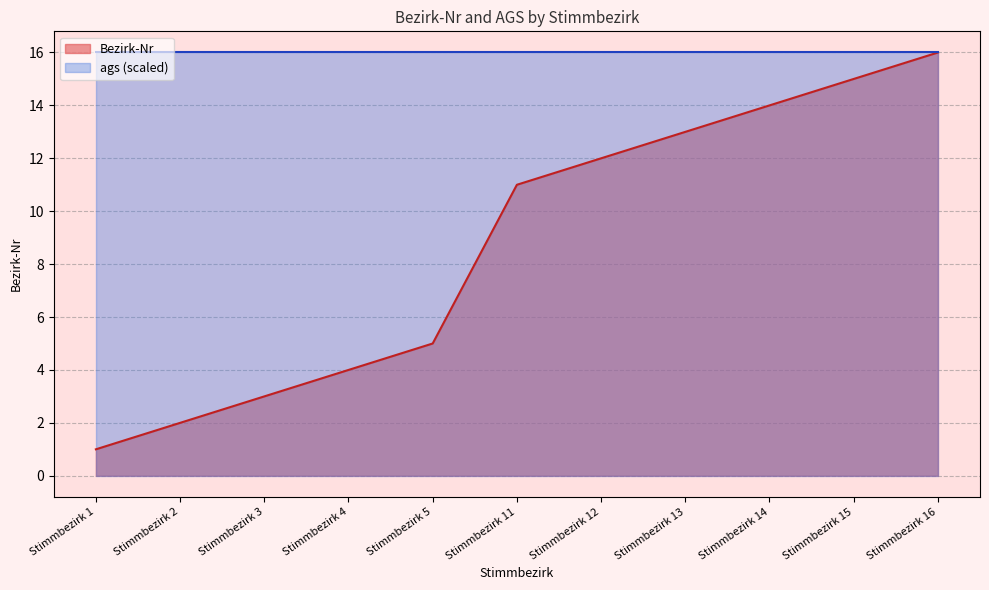

Count the number of values greater than 11.

5